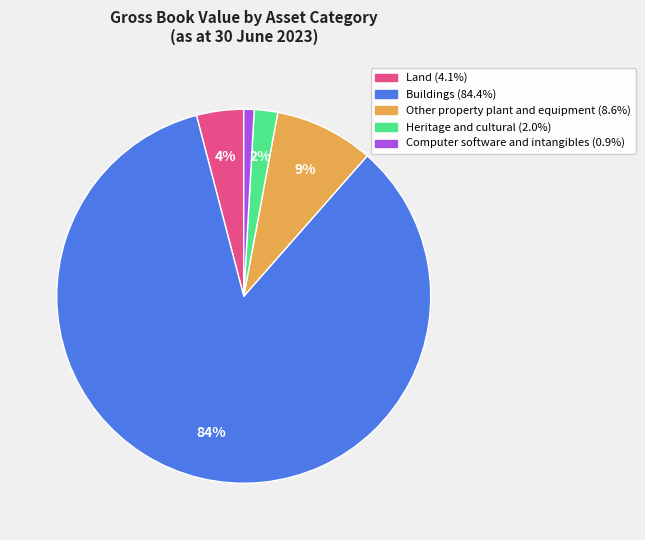

What percentage is the Computer software and intangibles slice, to the nearest percent?

1%